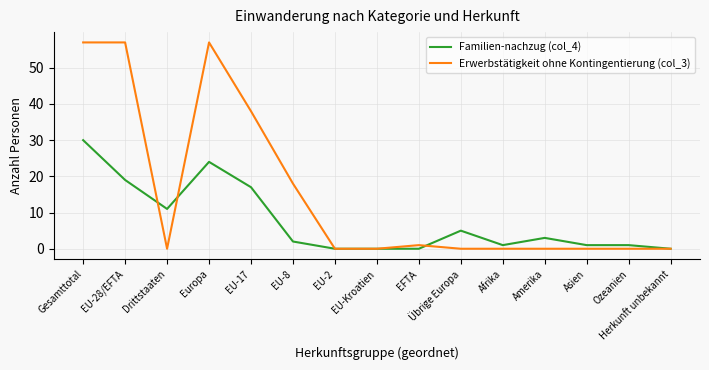

What is the difference between the highest and lowest values at Europa?

33